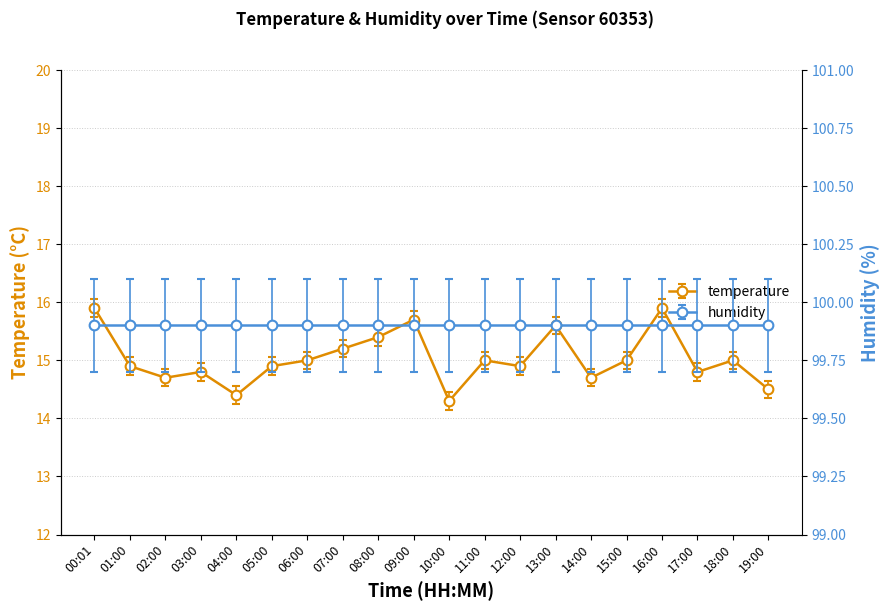

Reading right to left, extract all data points from this chart.

19:00=14.5	18:00=15.0	17:00=14.8	16:00=15.9	15:00=15.0	14:00=14.7	13:00=15.6	12:00=14.9	11:00=15.0	10:00=14.3	09:00=15.7	08:00=15.4	07:00=15.2	06:00=15.0	05:00=14.9	04:00=14.4	03:00=14.8	02:00=14.7	01:00=14.9	00:01=15.9